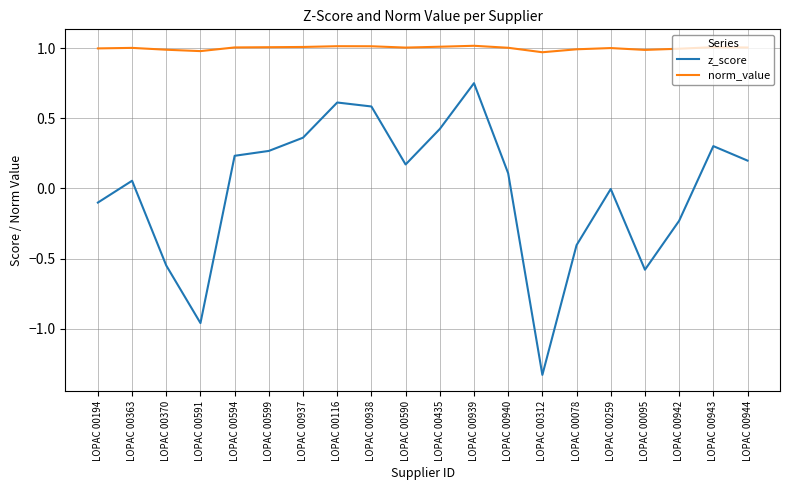

Rank the series at LOPAC 00599 from highest to lowest value.

norm_value, z_score